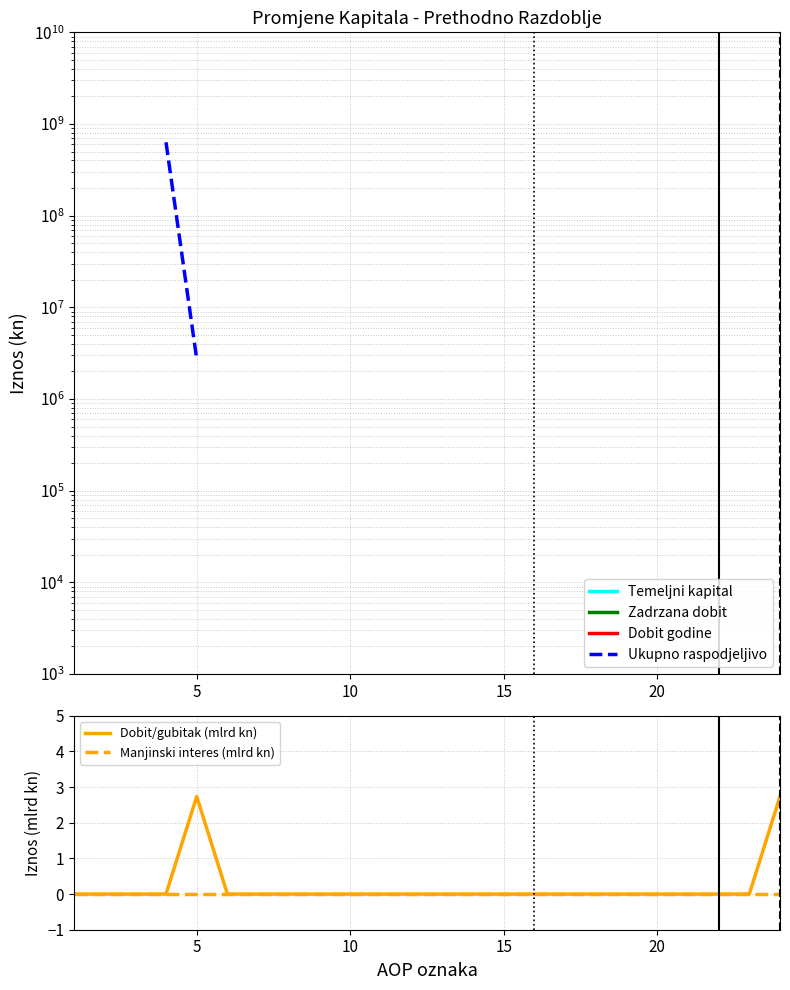

Which series changed the most between 5 and 20?

Dobit/gubitak (mlrd kn)